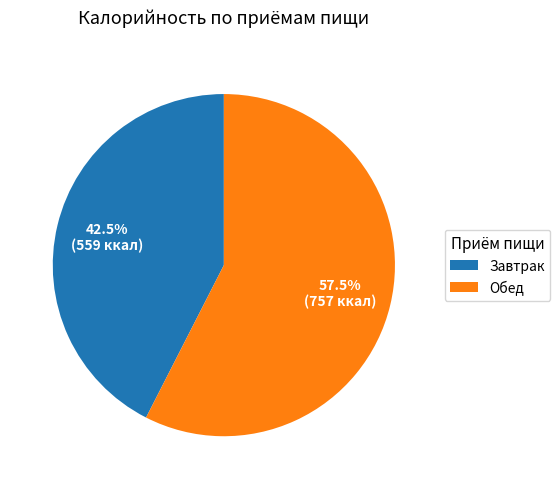

Count the number of slices in the pie.

2